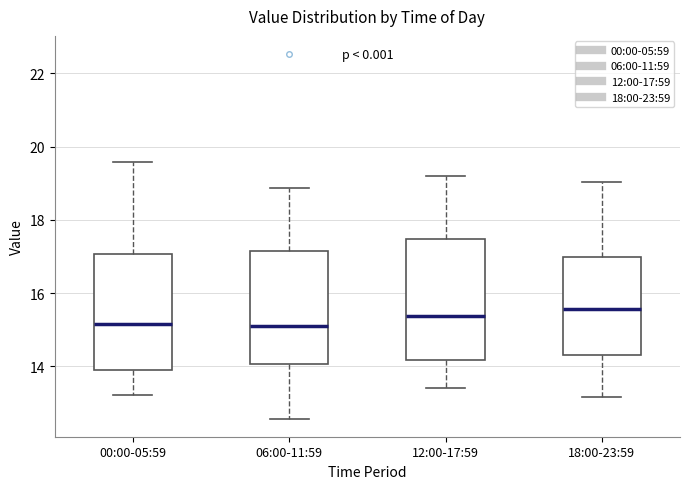

Where does the lower whisker of the box for 06:00-11:59 end on the y-axis? The values are not printed on the chart, so give them approximately, as read against the axis.

12.6